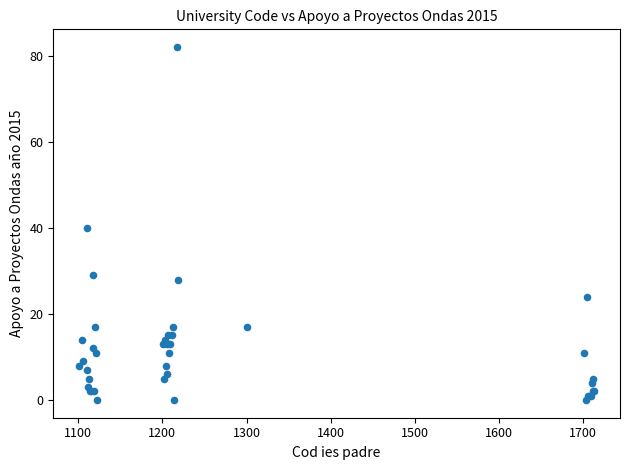

What Y value in the scatter plot is closest to 41?

40